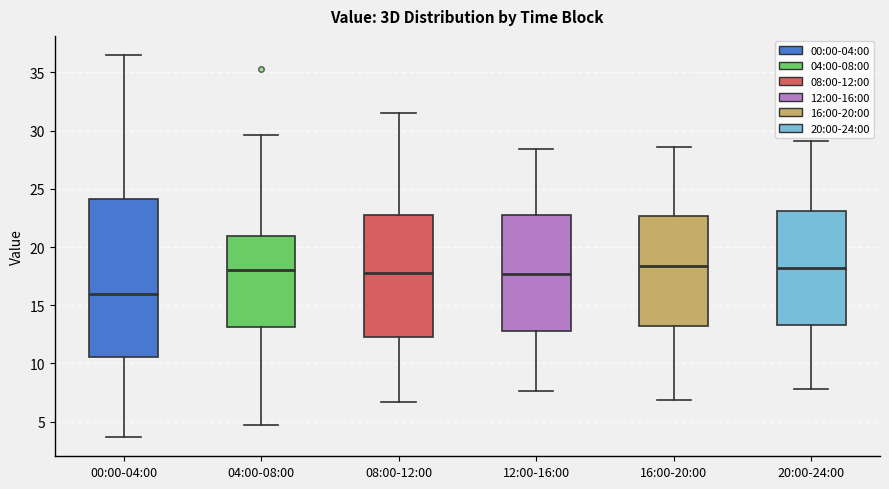

Comparing the boxes themselves (not the whiskers), which one is the tallest?

00:00-04:00